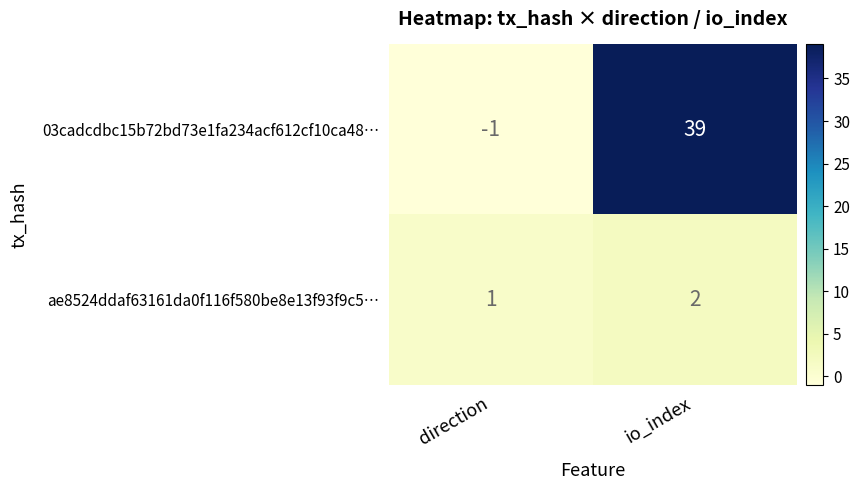

At which label is ae8524ddaf63161da0f116f580be8e13f93f9c5… closest to 1?

direction